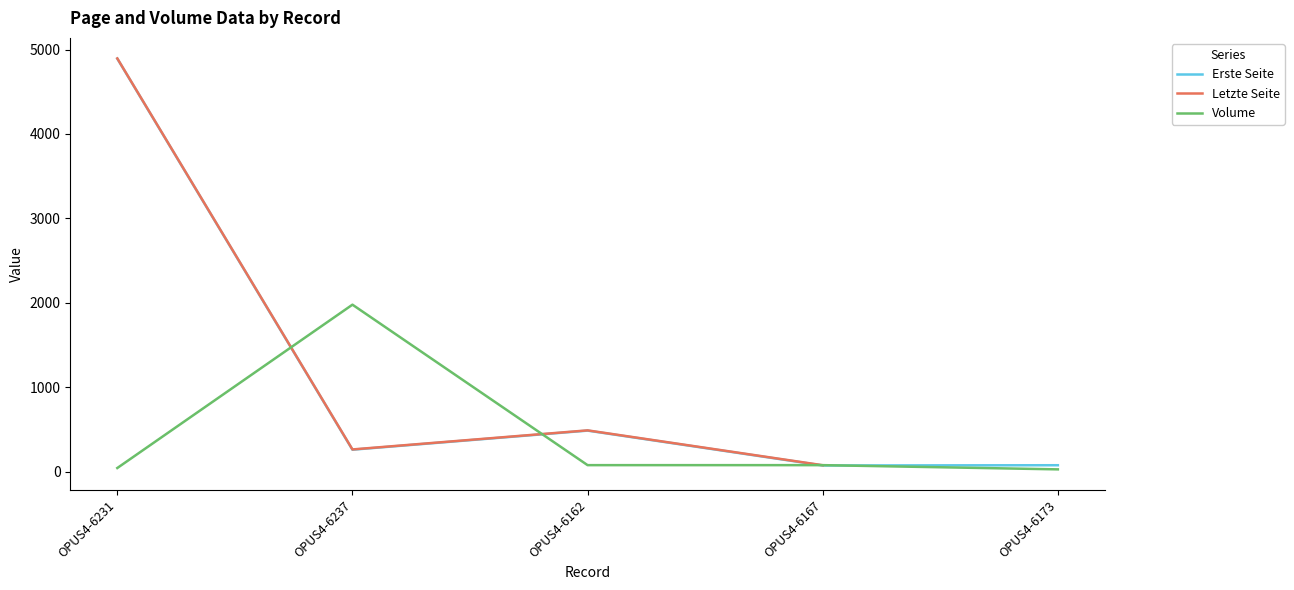

What position from the left is OPUS4-6231?

1